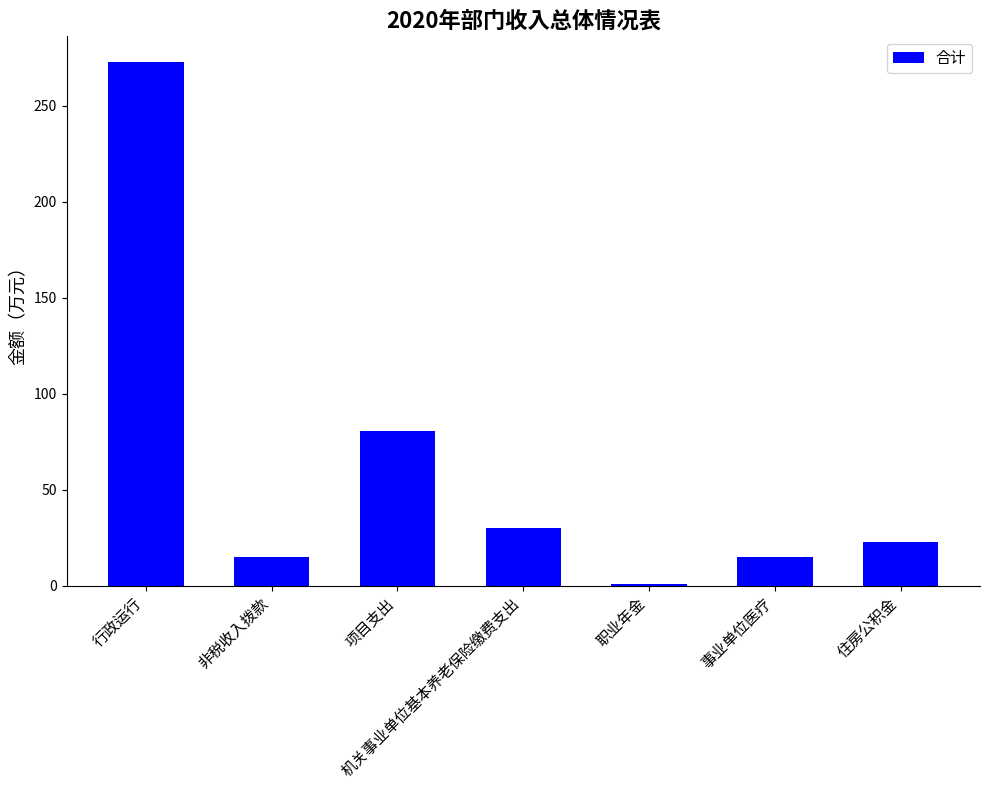

What is the approximate value at 职业年金?

0.9